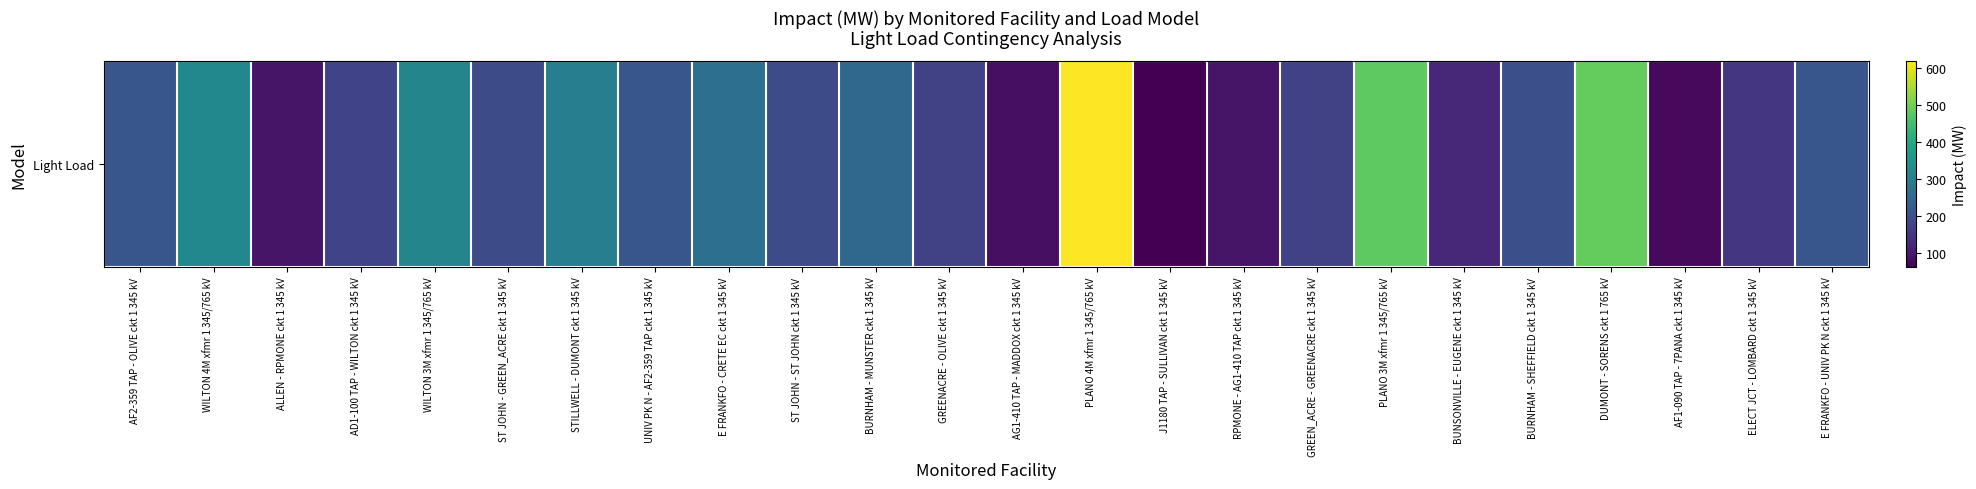

Reading right to left, what are all the values shown in this chart?

210.2	150.4	76.9	487.4	198.7	124.5	480.1	171.5	92.9	62.3	618.1	85.6	171.5	251.1	189.3	264.7	210.2	301.0	189.3	314.9	174.7	92.9	321.6	210.2